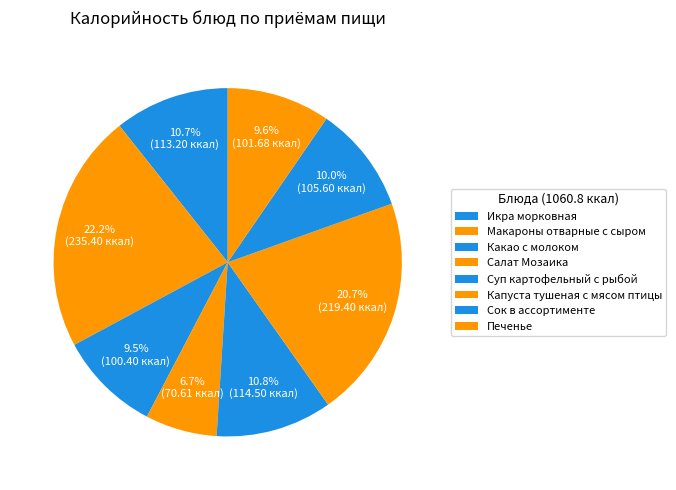

Which has a higher value, Икра морковная or Капуста тушеная с мясом птицы?

Капуста тушеная с мясом птицы